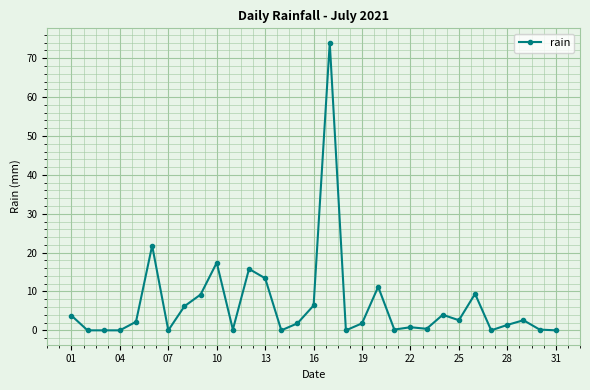

What is the difference between the maximum and minimum values?

74.0